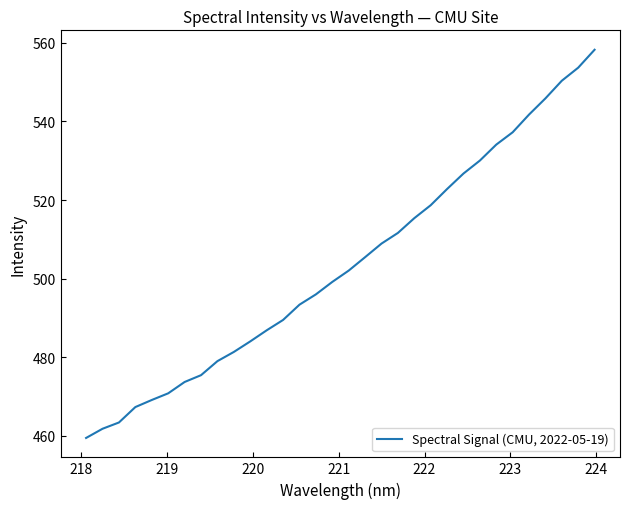

How many values are below 502?

16